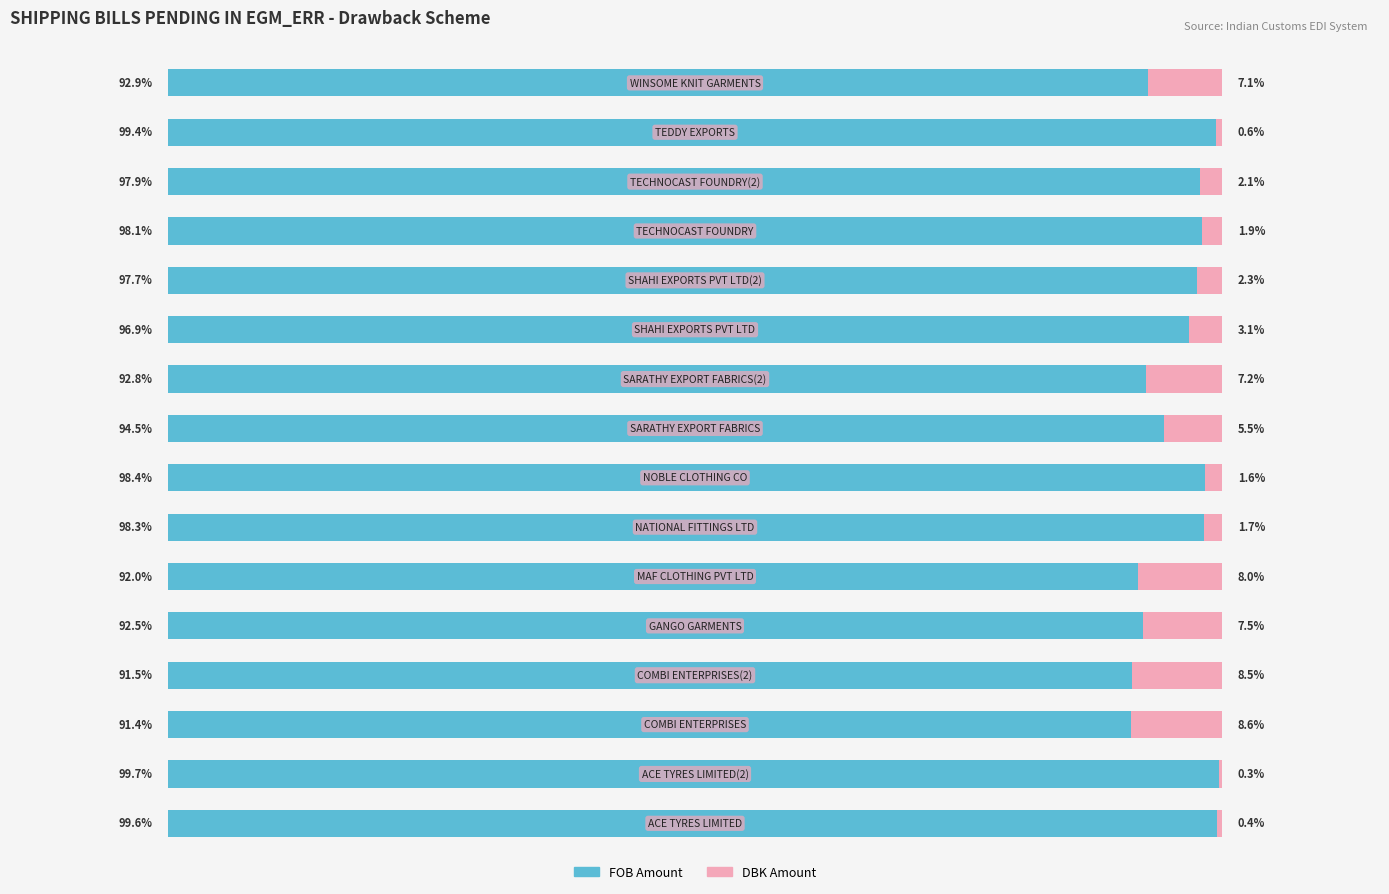

What is the difference between the maximum and minimum values in the DBK Amount series?

8.3